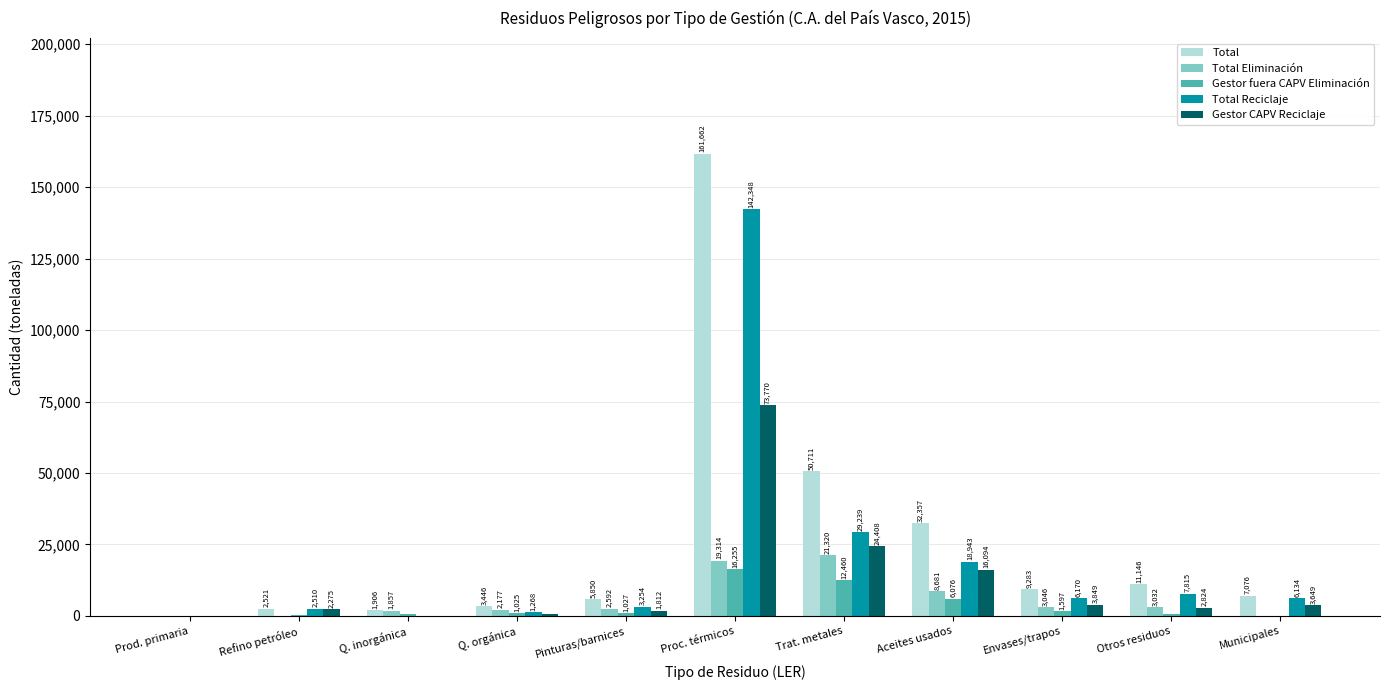

How many categories are shown in the chart?

11